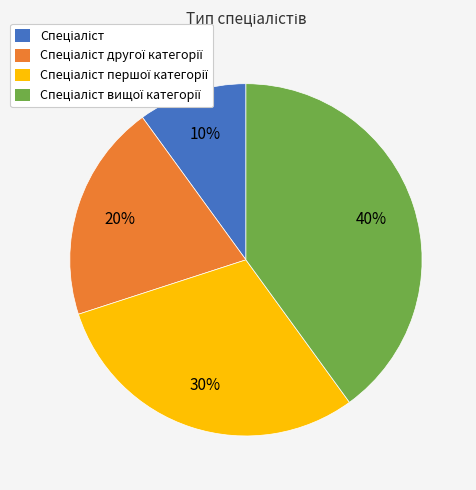

Is there any slice that represents more than half of the pie?

No